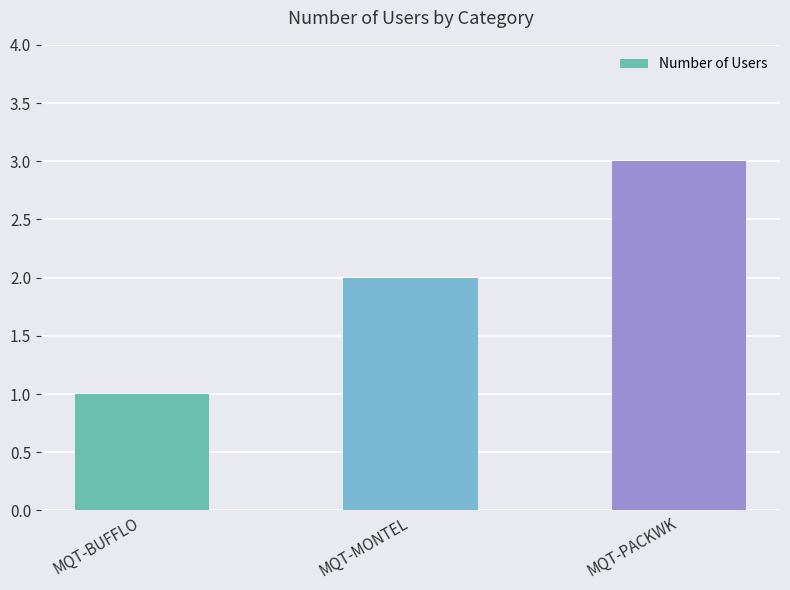

Reading right to left, transcribe all the data shown in this chart.

3	2	1